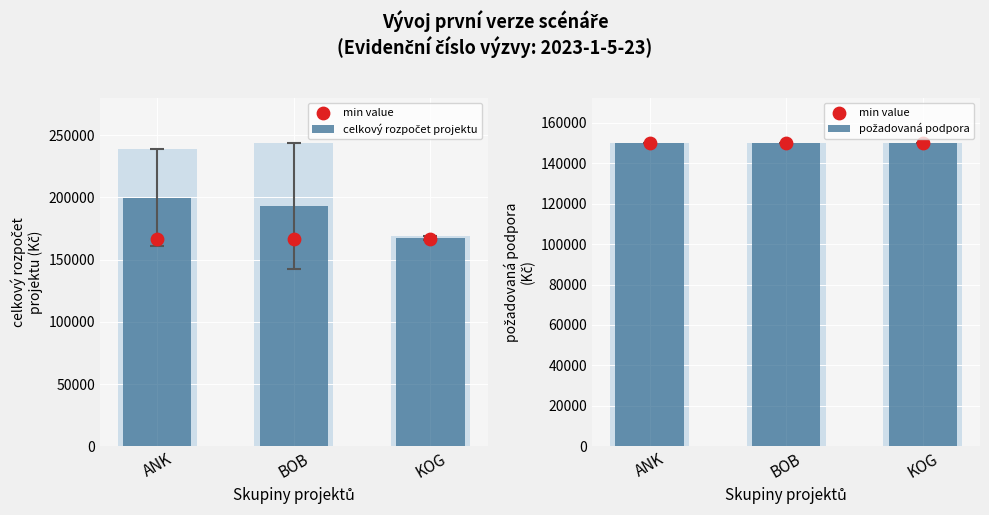

Which series reaches the minimum Y coordinate?

min value